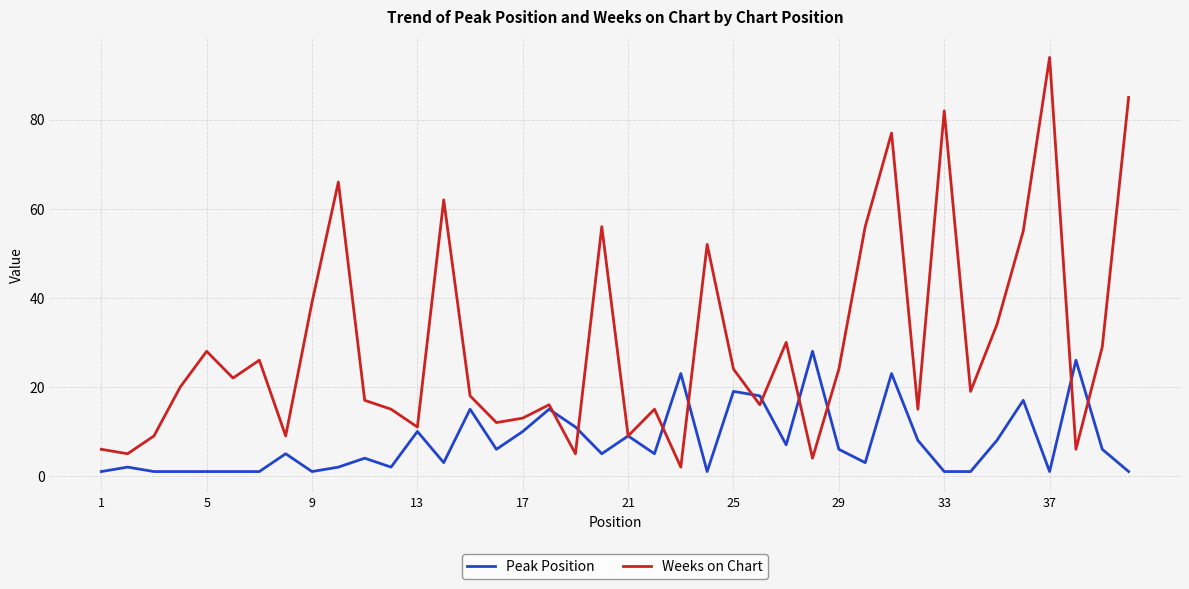

What is the maximum value for Peak Position?

28